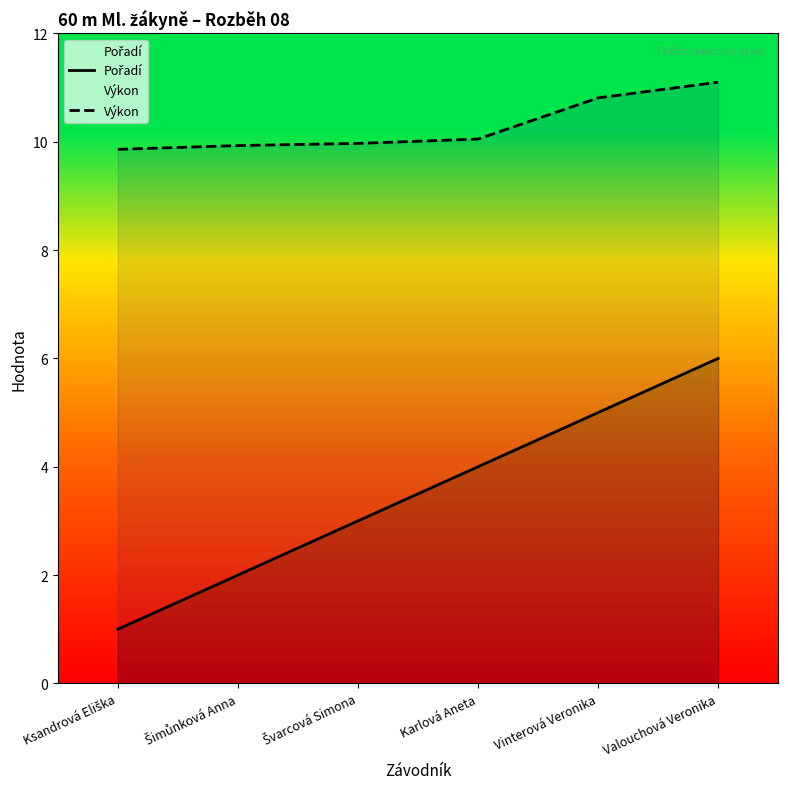

What is the label of the 4th point from the right?

Švarcová Simona